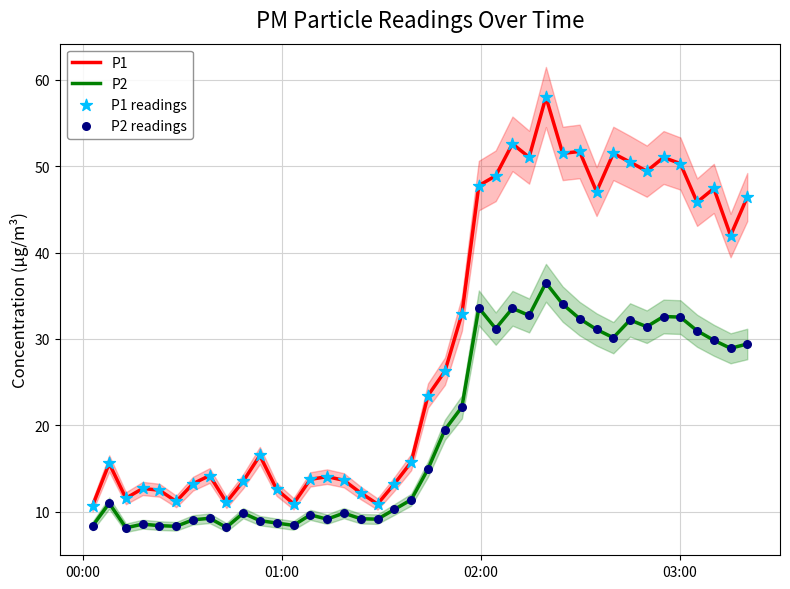

Which series has the largest total across all categories?

P1